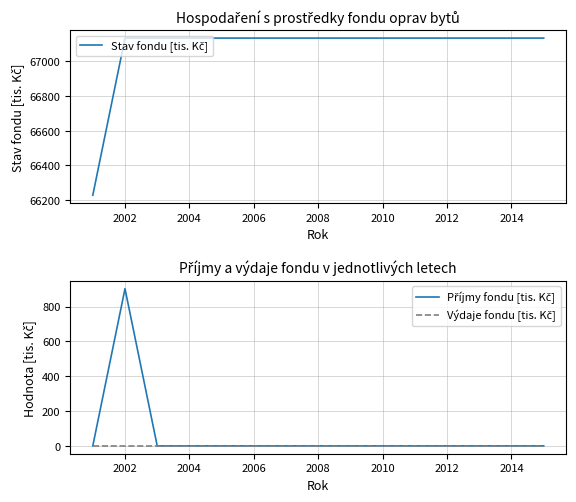

Which series has the largest total across all categories?

Stav fondu [tis. Kč]